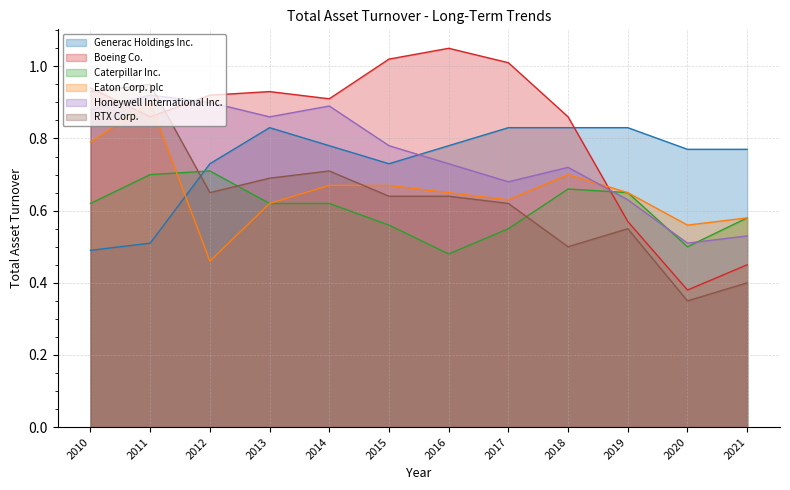

Where is the first local minimum for Boeing Co.?

2011